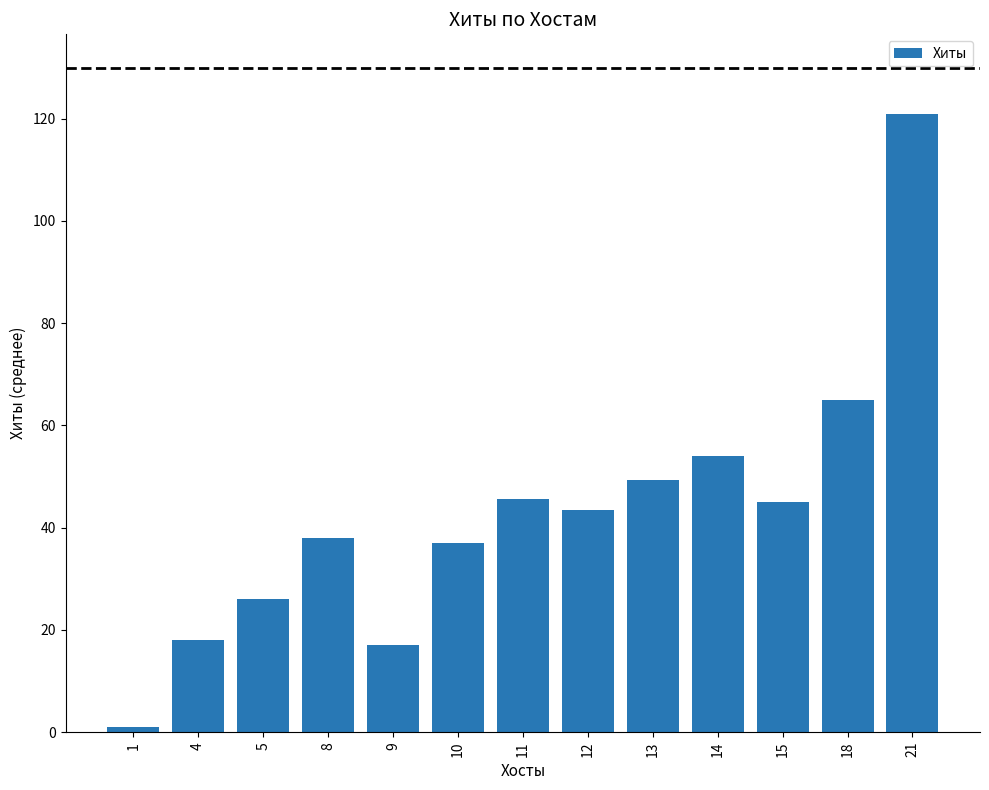

How many categories are shown in the chart?

13